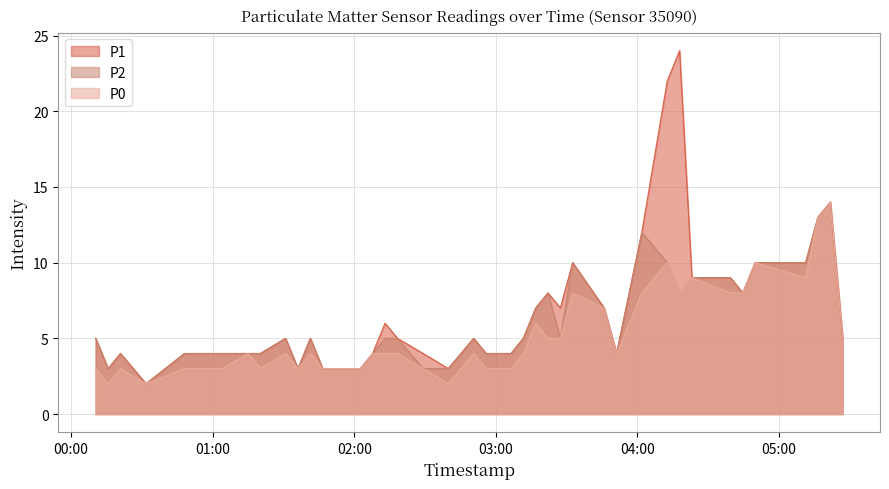

What position from the right is 2023-07-13T01:51:51?

28